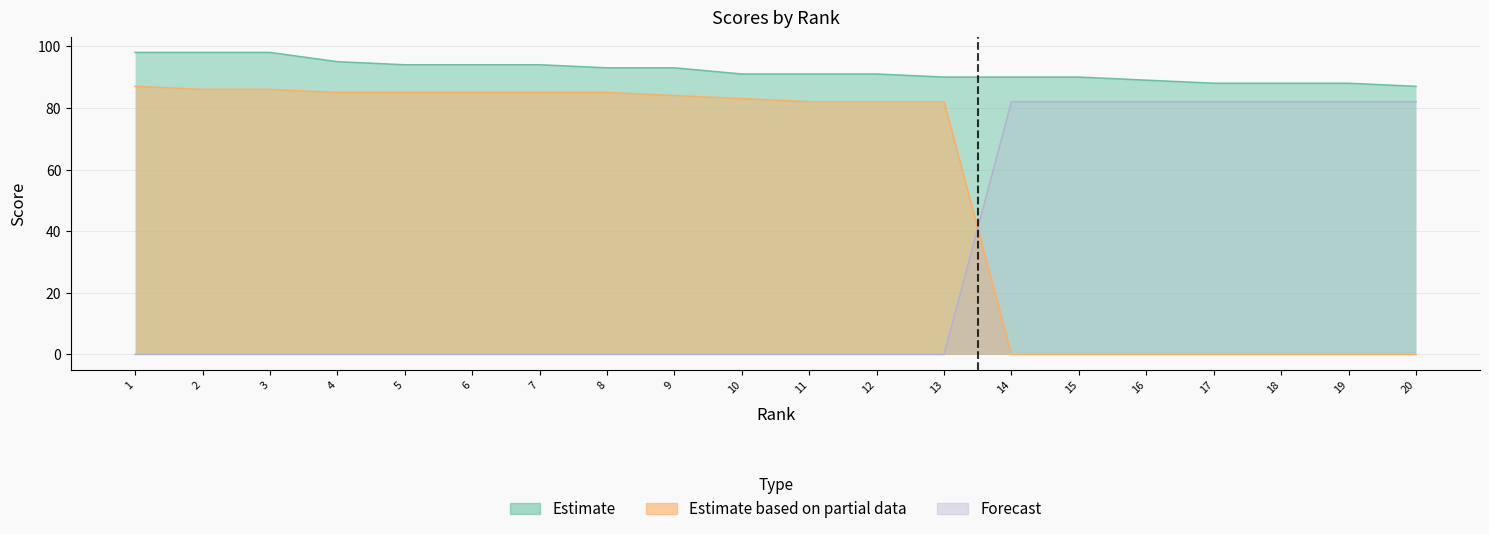

What is the sum of the Forecast values at 15 and 17?

164